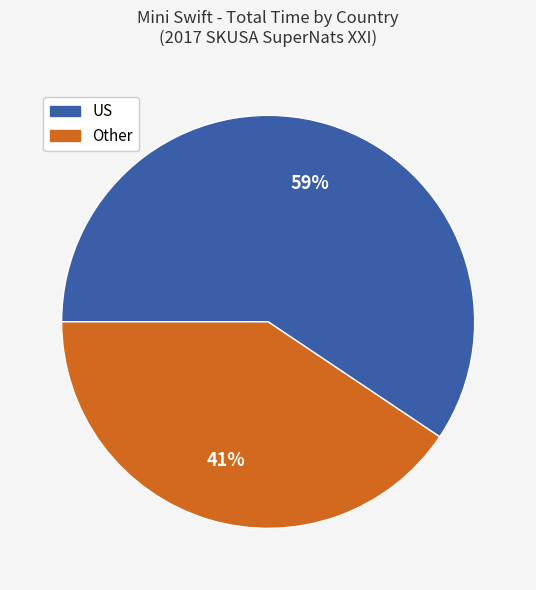

Is there a majority slice in this chart?

Yes